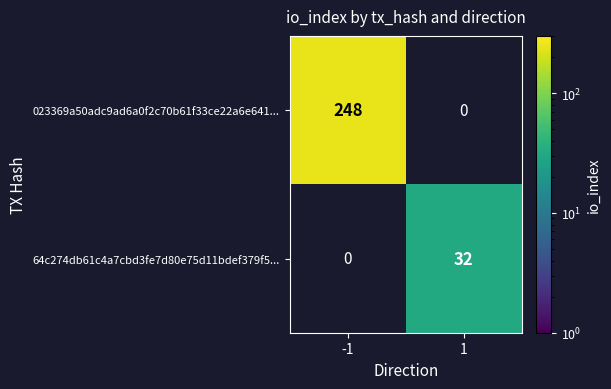

The value of 023369a50adc9ad6a0f2c70b61f33ce22a6e641... at -1 is 248. True or false?

True